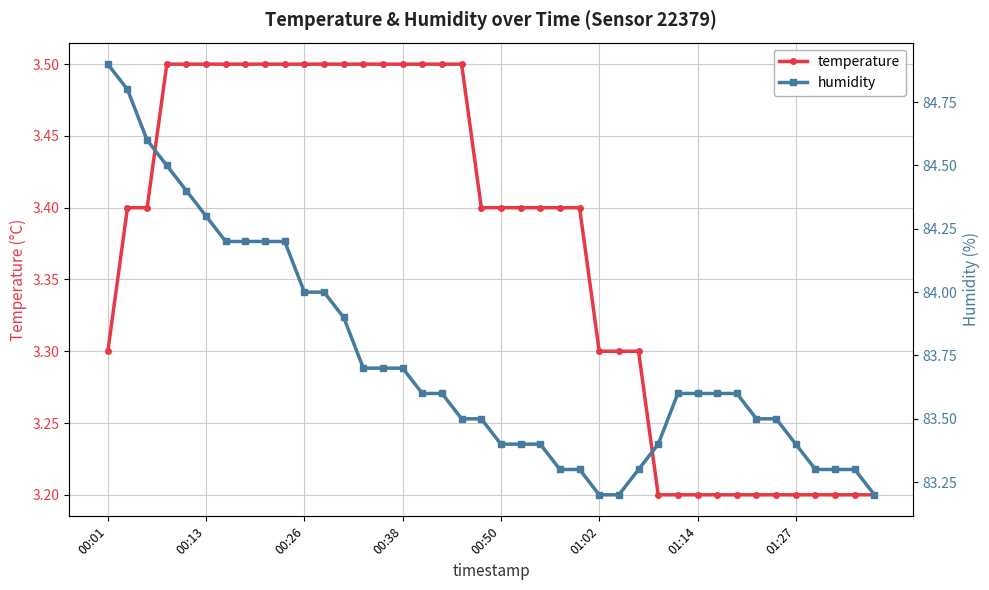

What value does the temperature series have at 19?

3.4